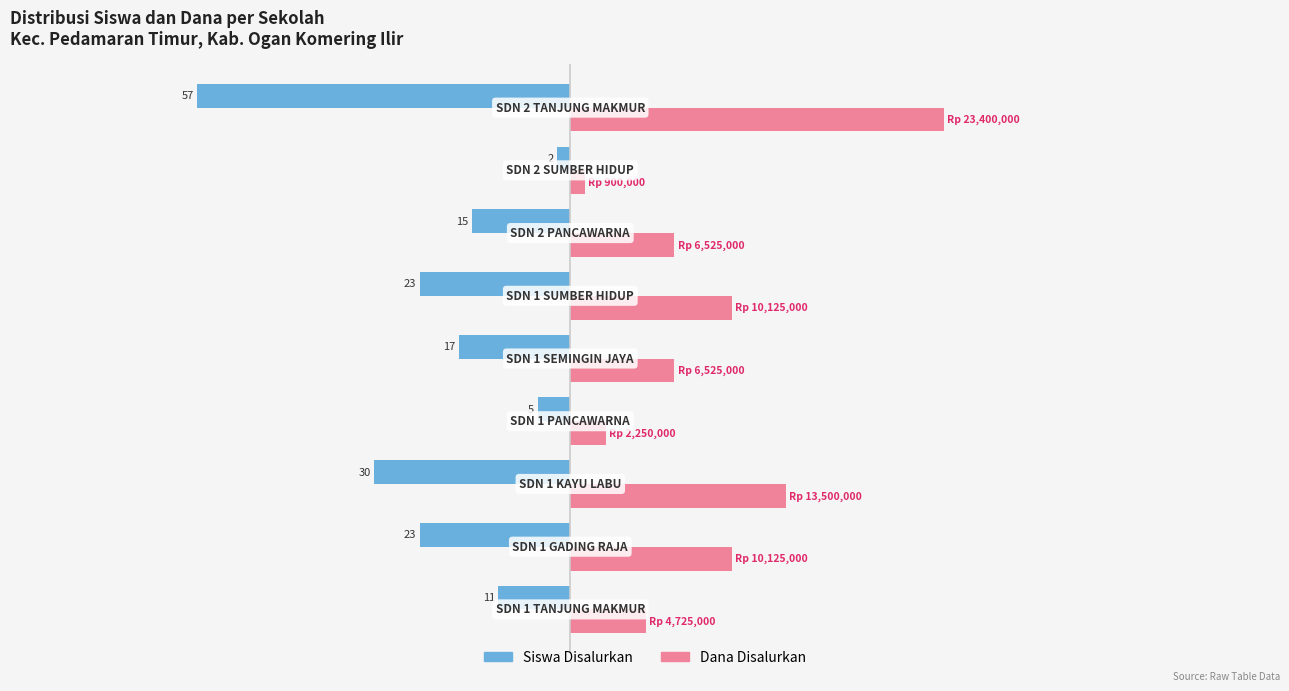

What is the average value of the Siswa Disalurkan series?

-20.3